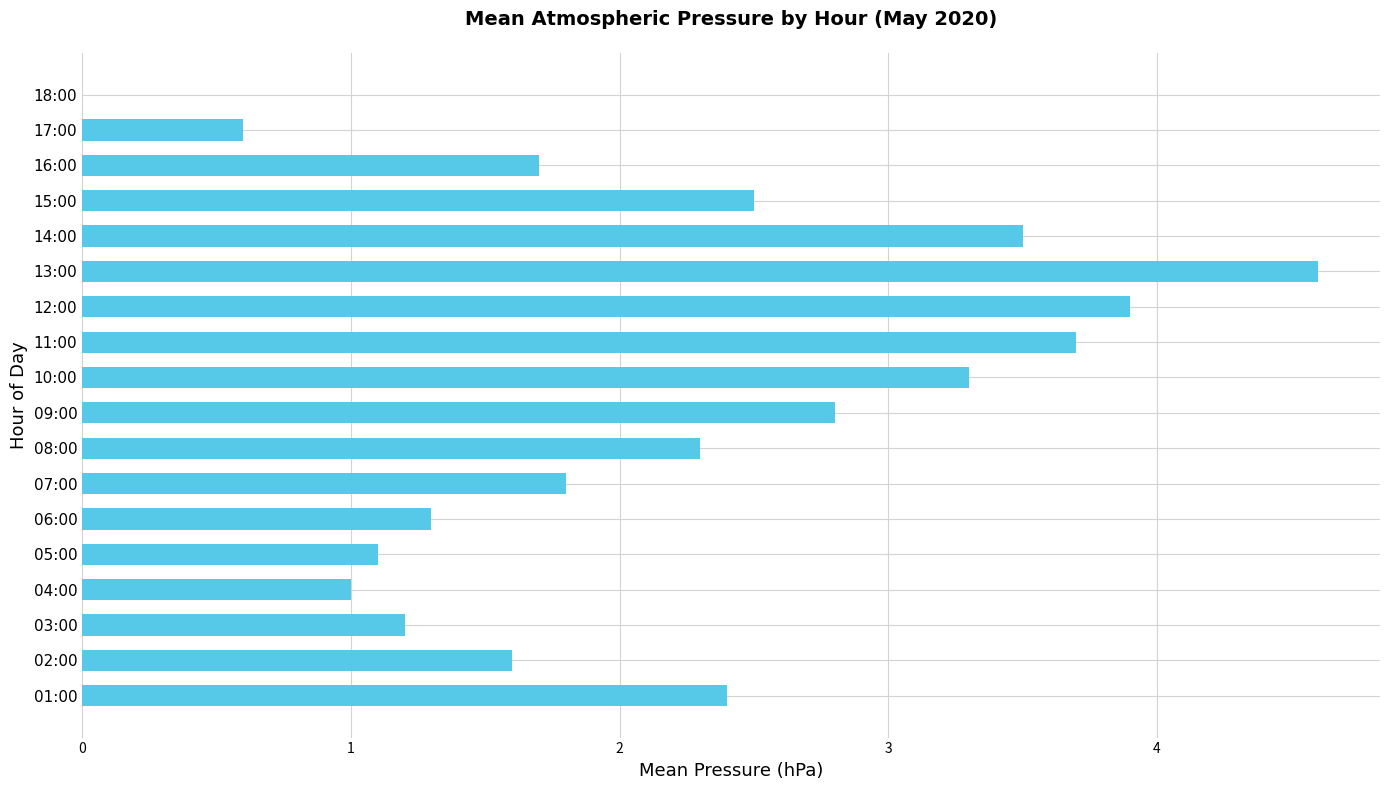

Reading bottom to top, transcribe all the data shown in this chart.

01:00=2.4	02:00=1.6	03:00=1.2	04:00=1.0	05:00=1.1	06:00=1.3	07:00=1.8	08:00=2.3	09:00=2.8	10:00=3.3	11:00=3.7	12:00=3.9	13:00=4.6	14:00=3.5	15:00=2.5	16:00=1.7	17:00=0.6	18:00=0.0